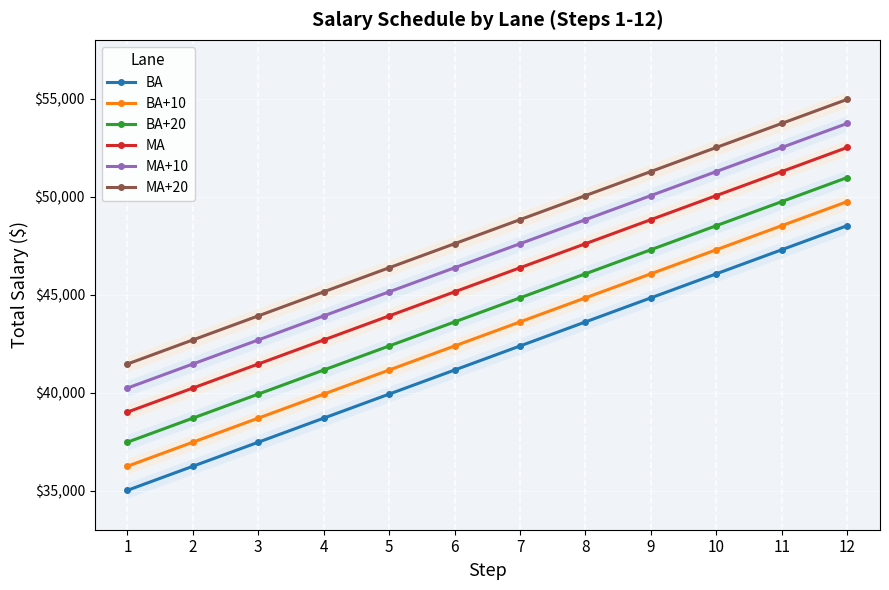

What is the value of the MA point at the 7th from the left?

46369